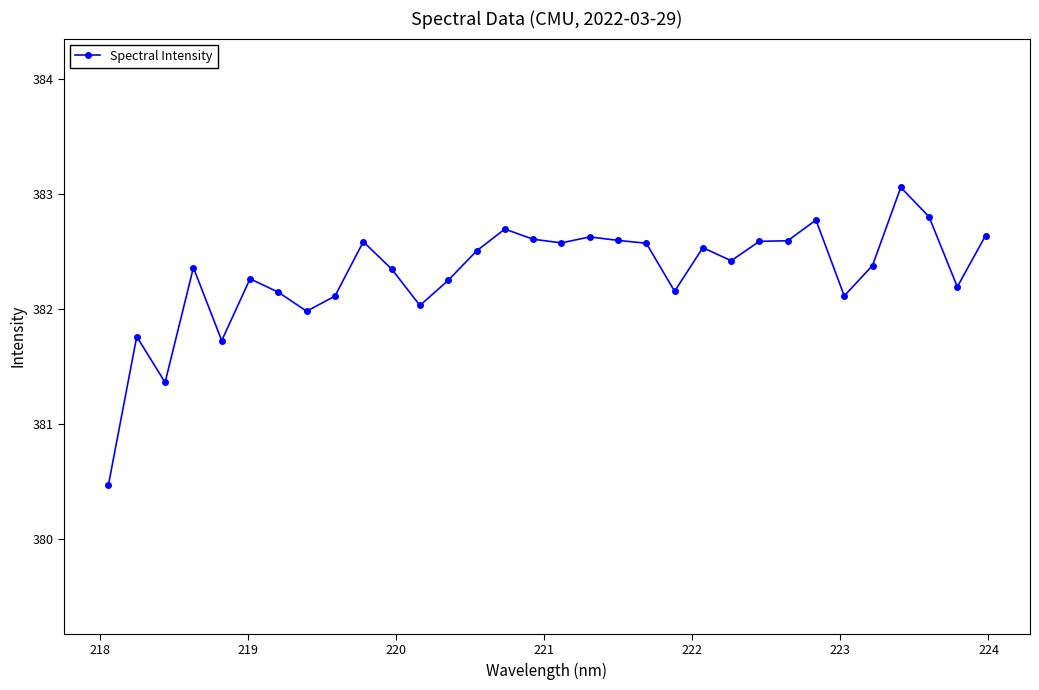

What is the difference between the maximum and minimum values?

2.6